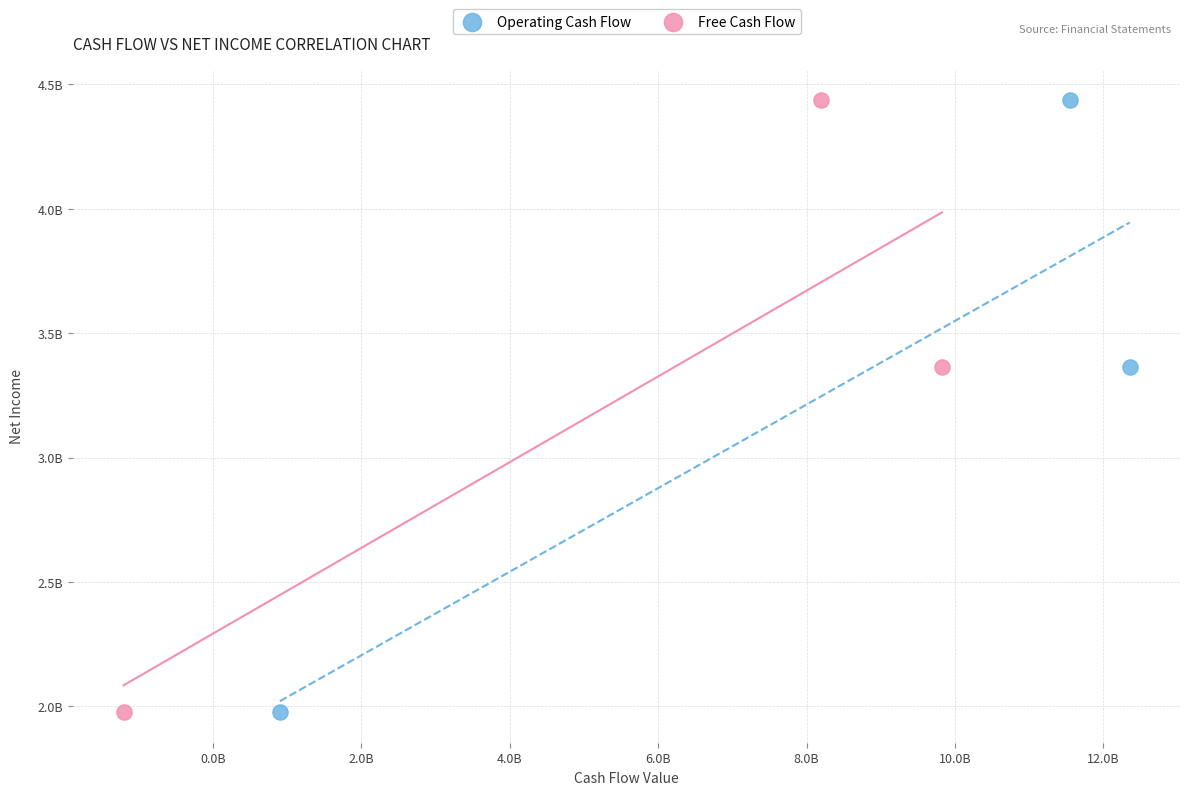

What are all the series names shown in the legend?

Operating Cash Flow, Free Cash Flow